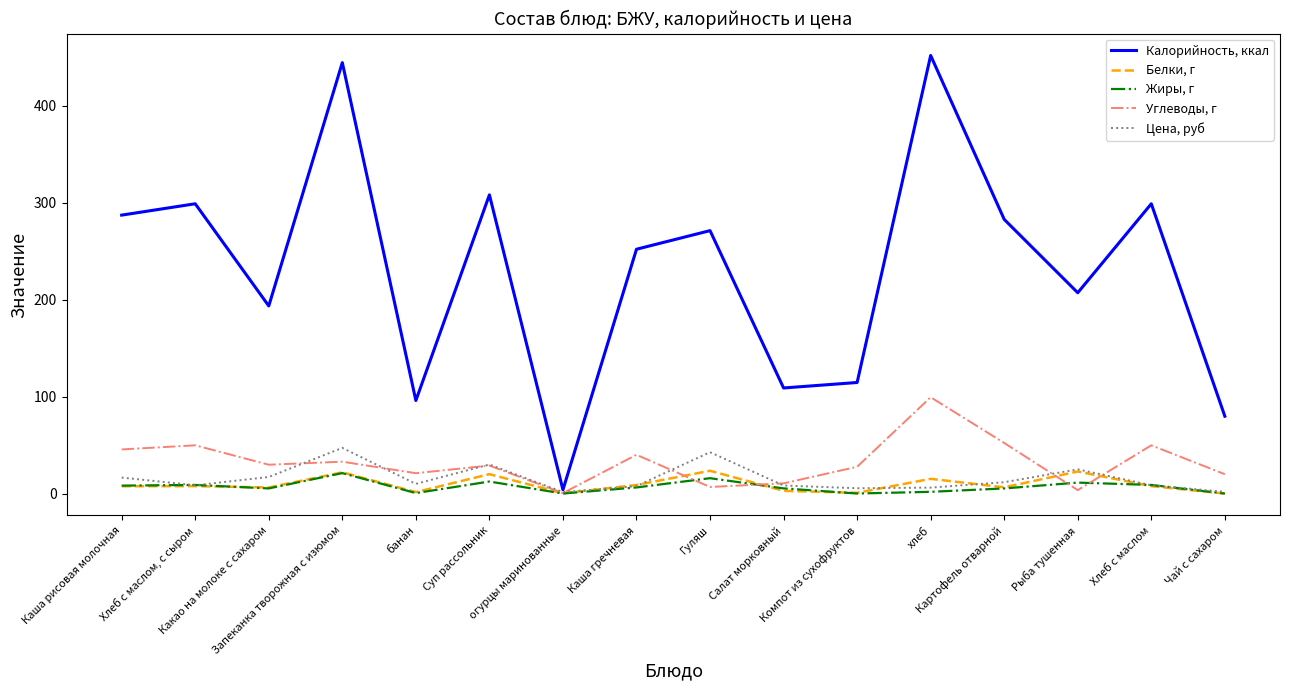

Which series has the widest spread of values?

Калорийность, ккал